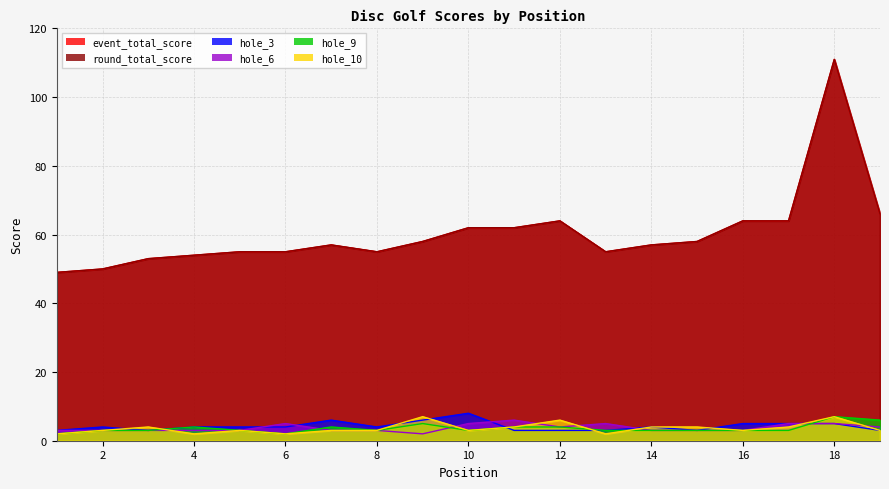

True or false: event_total_score and round_total_score cross at least once.

False